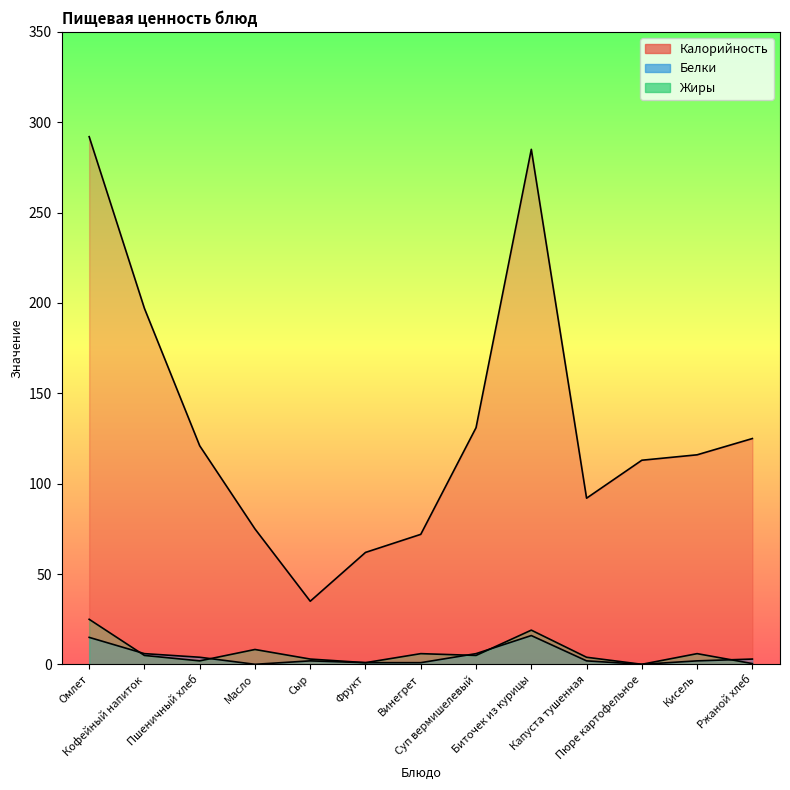

True or false: Жиры and Калорийность intersect in this chart.

False